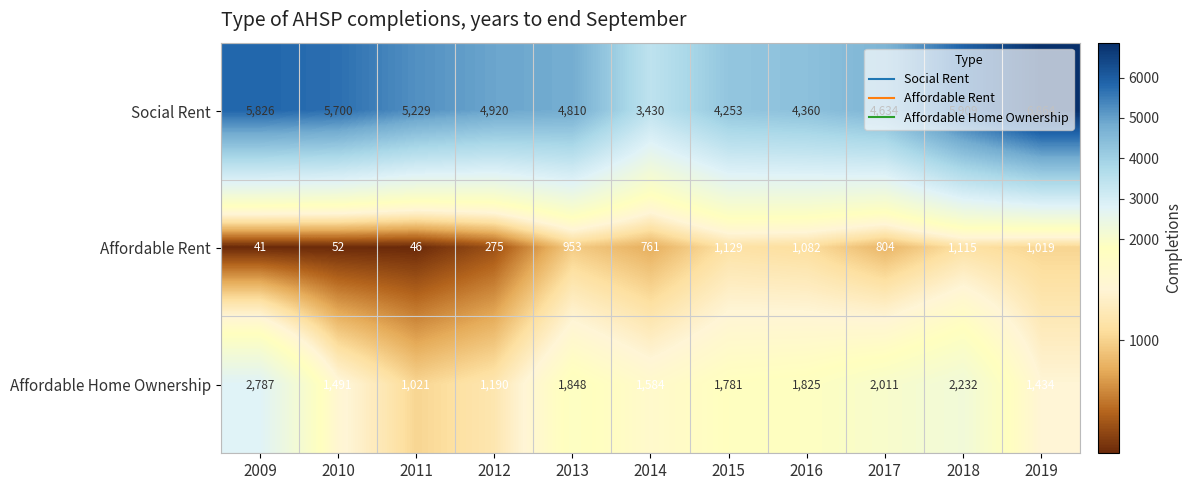

Is the value of Affordable Home Ownership at 2015 greater than the value of Affordable Rent at 2011?

Yes